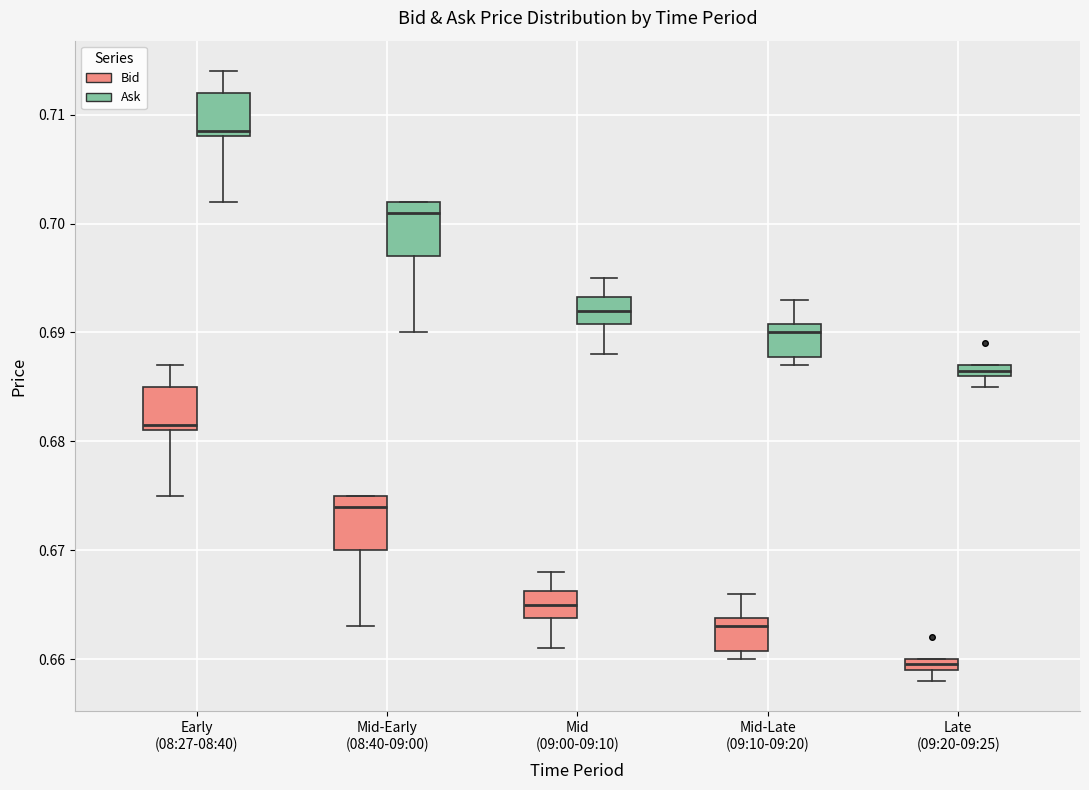

Which box's median line is the highest?

Early (08:27-08:40) (Ask)